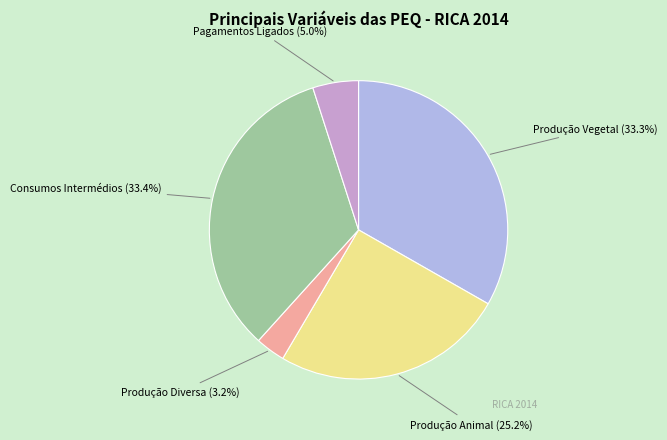

Is there any slice that represents more than half of the pie?

No